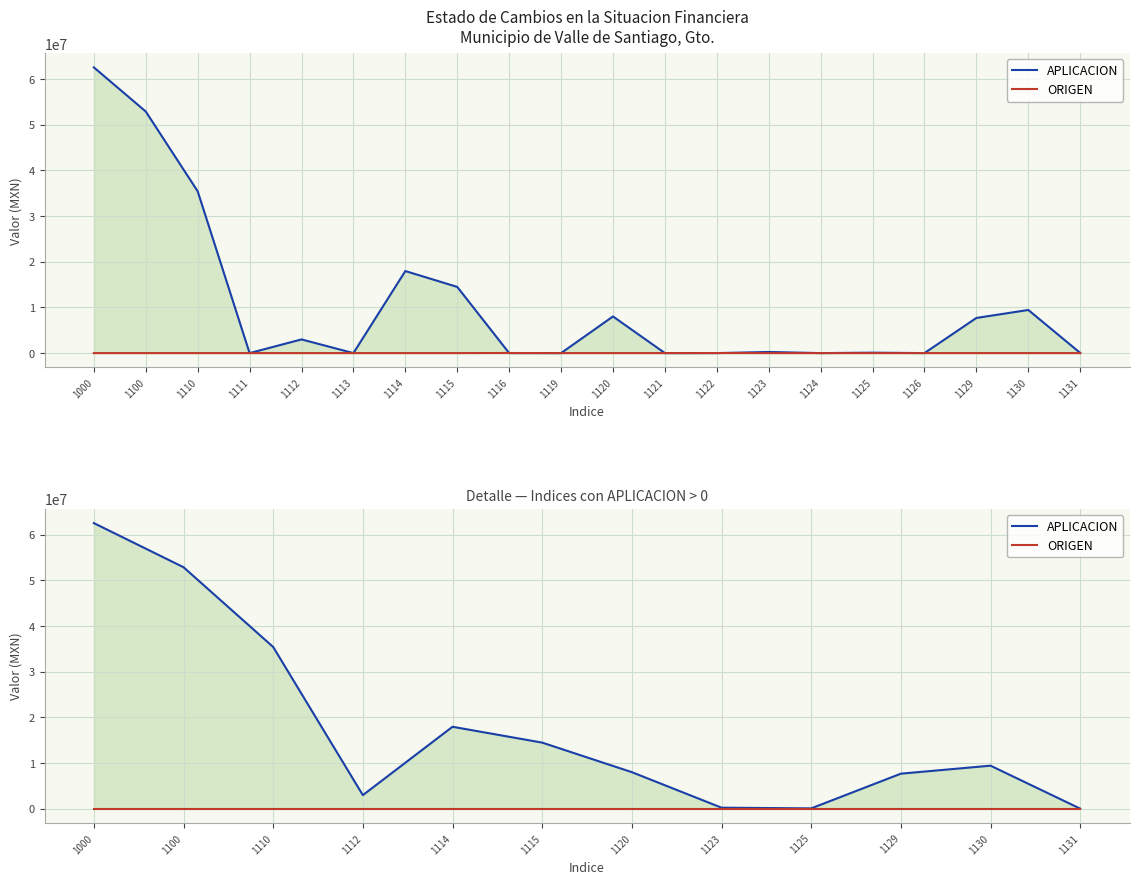

Is it true that ORIGEN equals 0.0 at 1100?

True